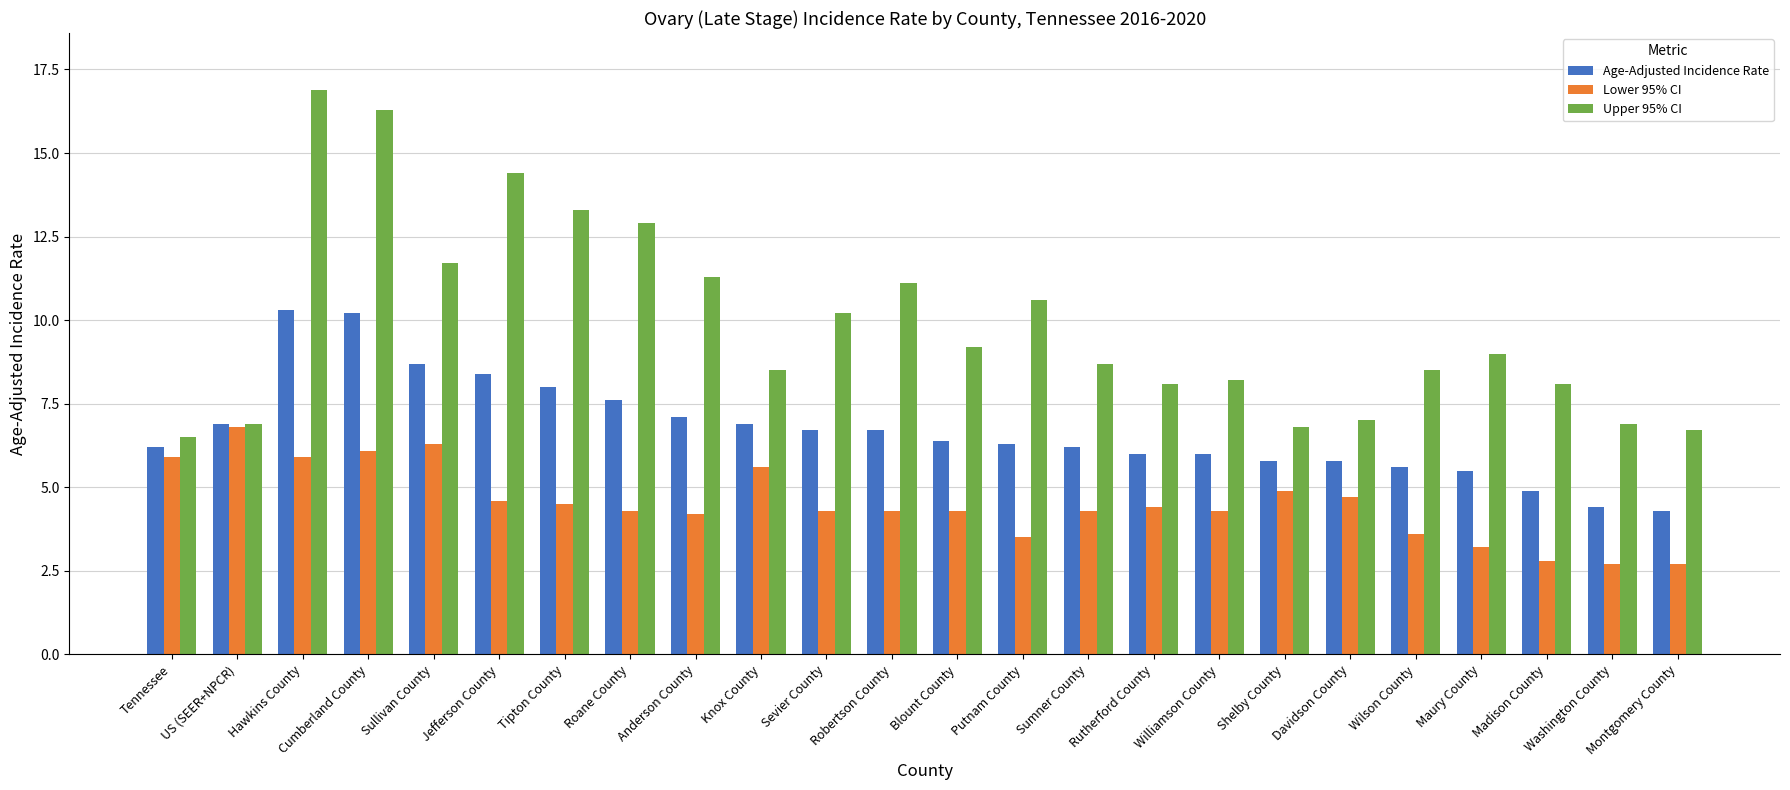

The value of Age-Adjusted Incidence Rate at Tennessee is 6.2. True or false?

True